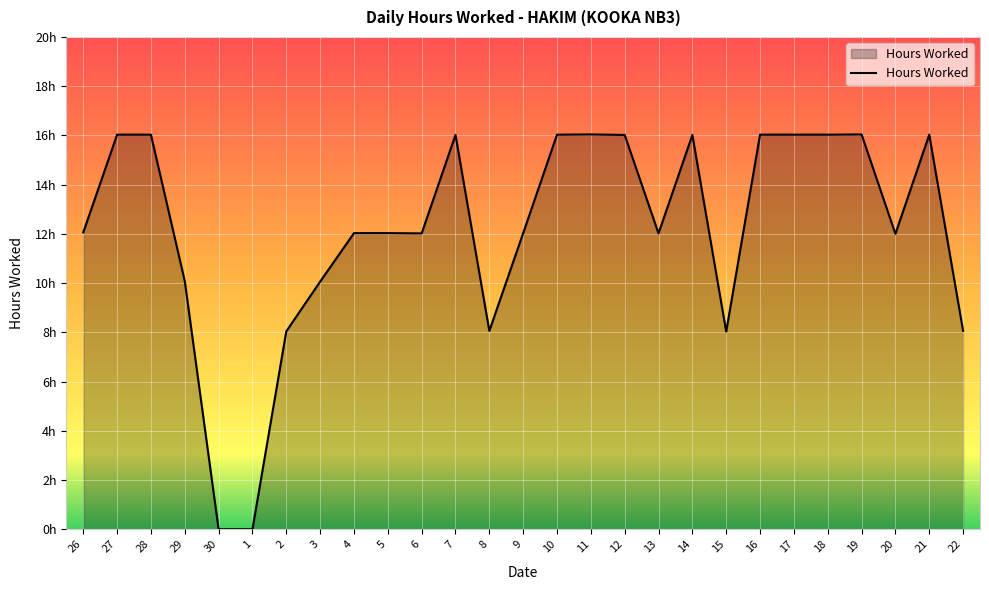

Reading left to right, transcribe all the data shown in this chart.

12.1	16.0	16.0	10.1	0.0	0.0	8.0	10.1	12.0	12.0	12.0	16.0	8.1	12.0	16.0	16.0	16.0	12.0	16.0	8.0	16.0	16.0	16.0	16.0	12.0	16.0	8.1